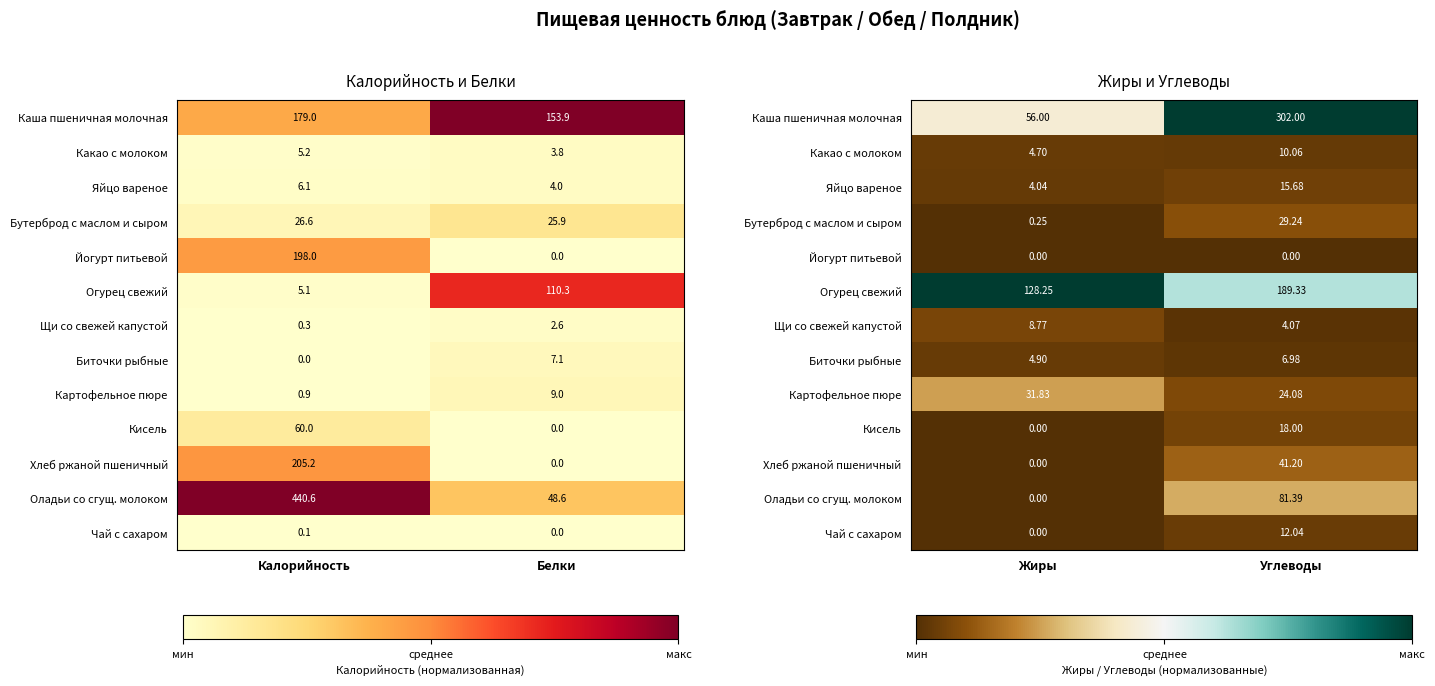

How many data points does each series have?

2